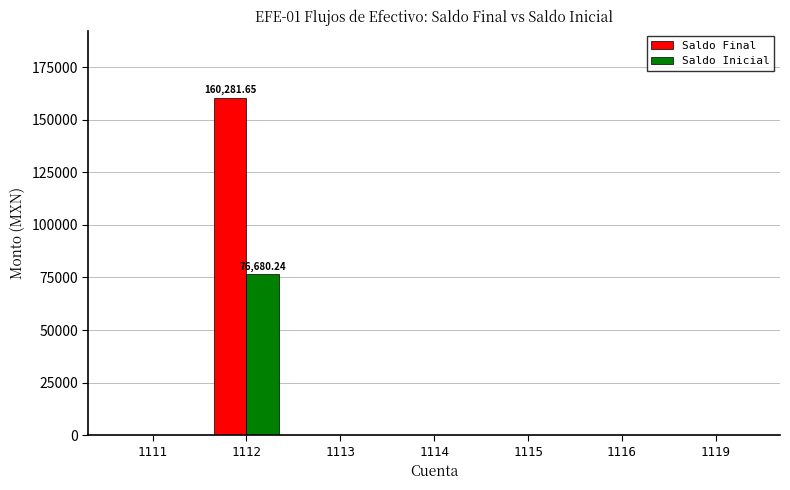

At which category is the sum across all series the highest?

1112